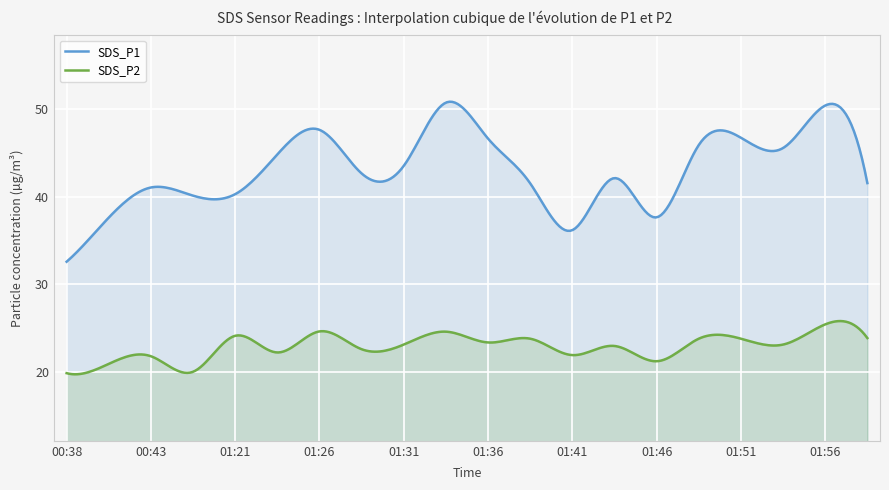

True or false: SDS_P2 and SDS_P1 cross at least once.

False